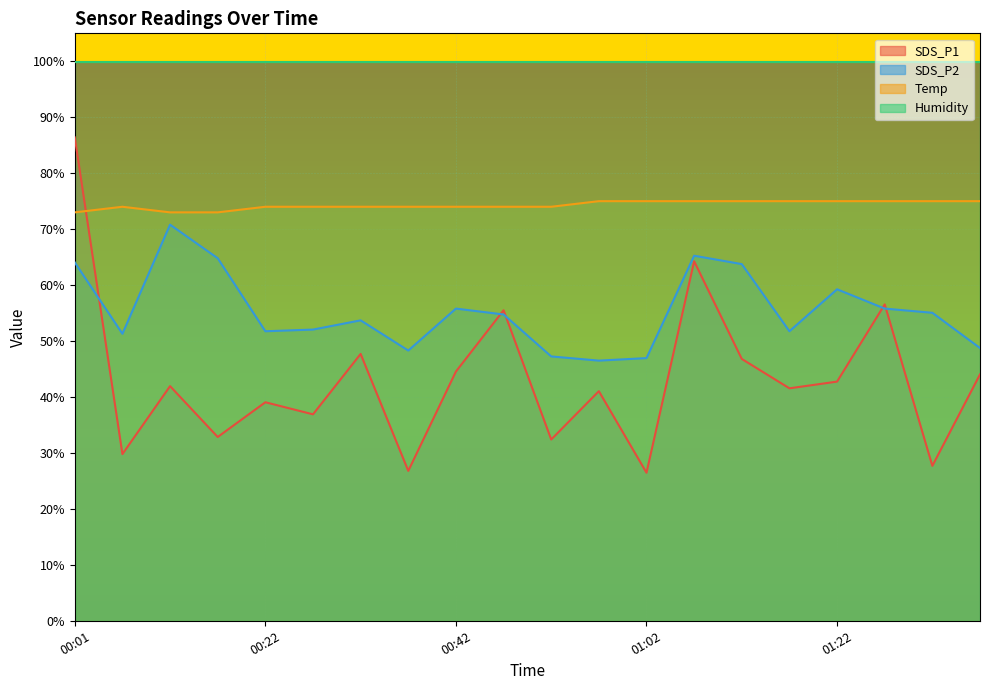

The Temp series shows 74.0 at 00:27. True or false?

True